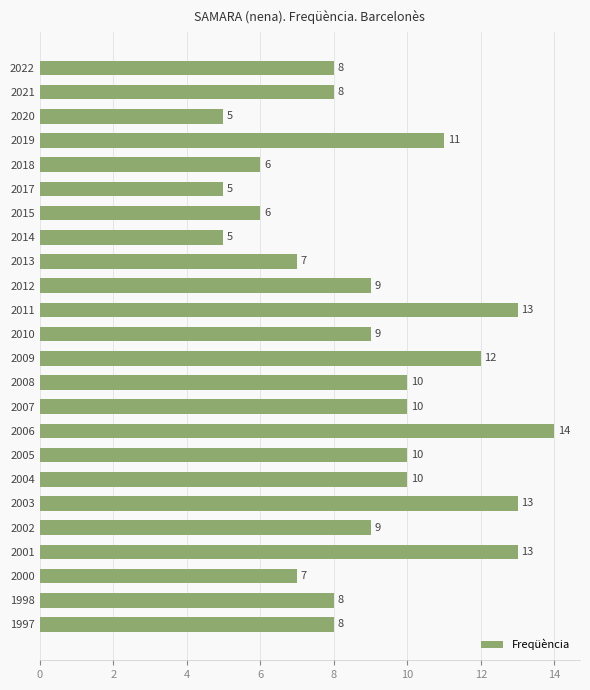

What is the sum of all values?

216